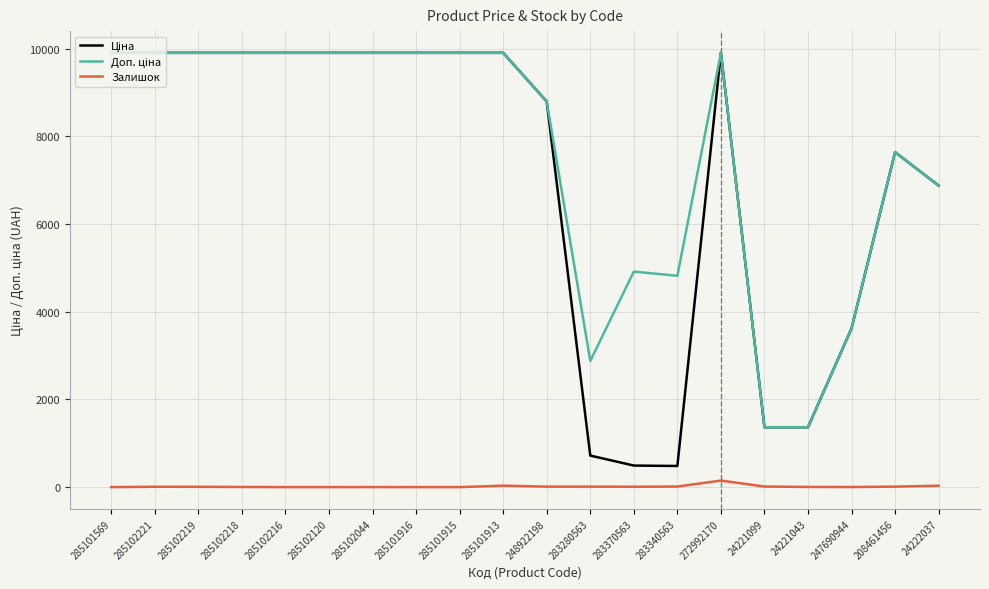

What is the total value across all series at 285101916?

19817.0